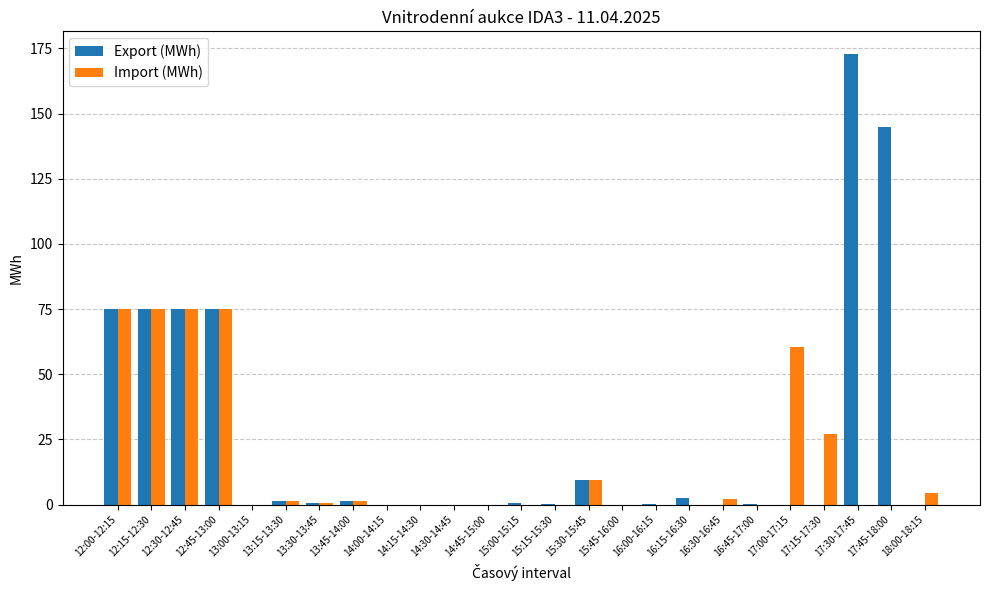

Is the value of Import (MWh) at 17:15-17:30 greater than the value of Export (MWh) at 17:45-18:00?

No